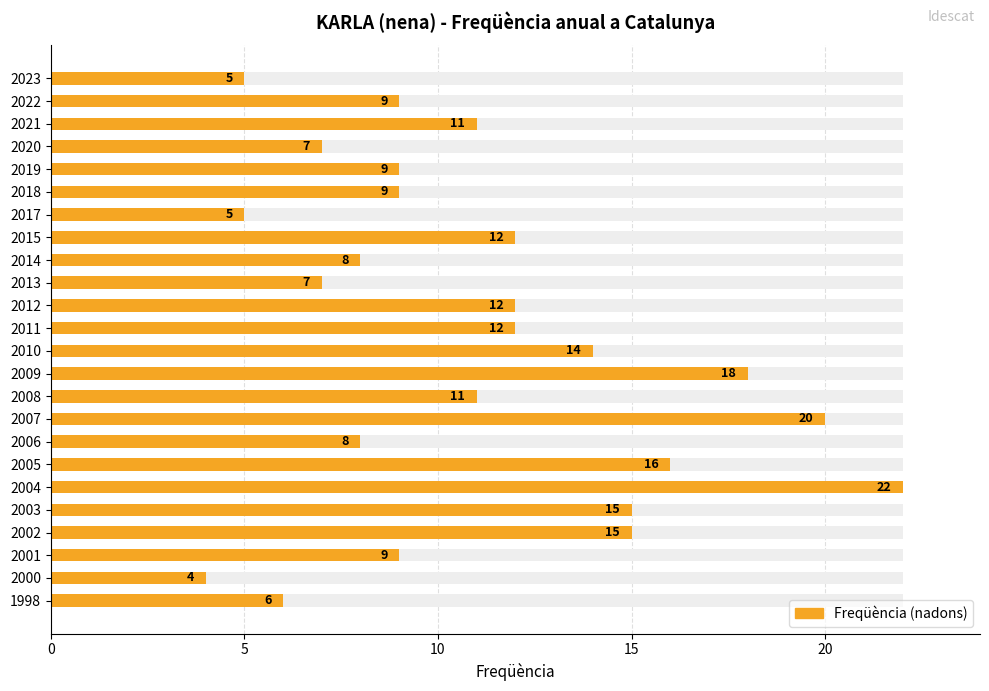

What is the value of the 8th bar from the left?

12